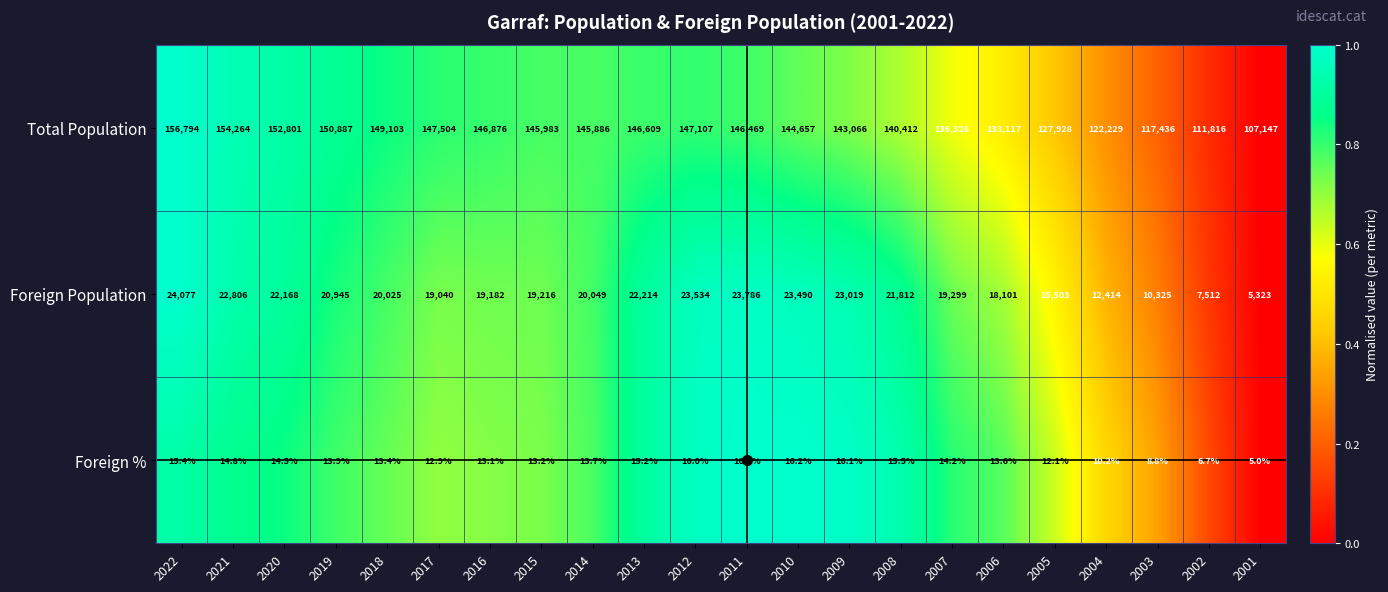

What is the total value across all series at 2002?

119334.7